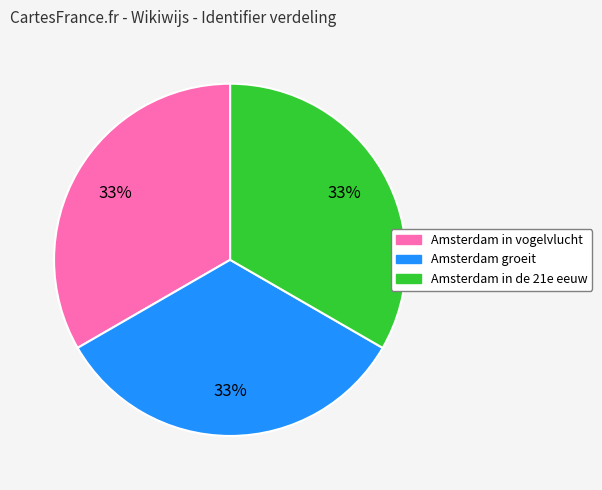

Combined, do Amsterdam in vogelvlucht and Amsterdam groeit account for over 50%?

Yes